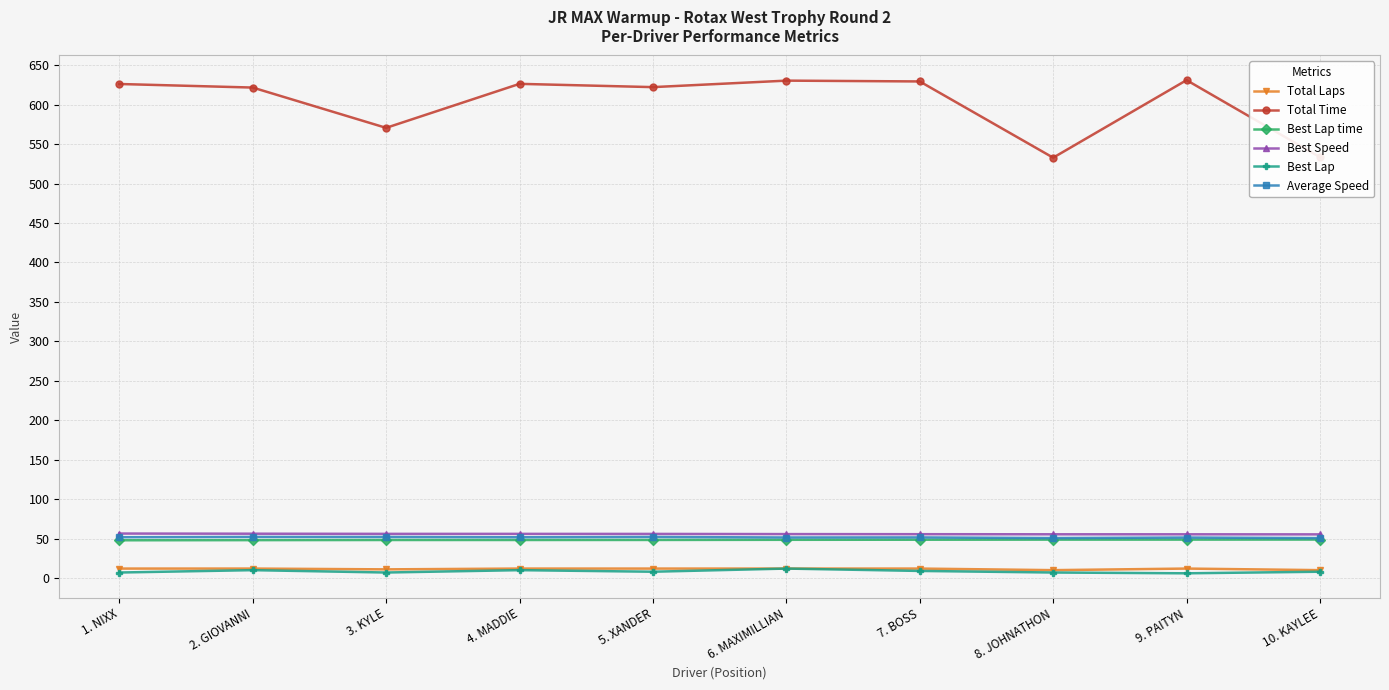

Which series has the largest total across all categories?

Total Time